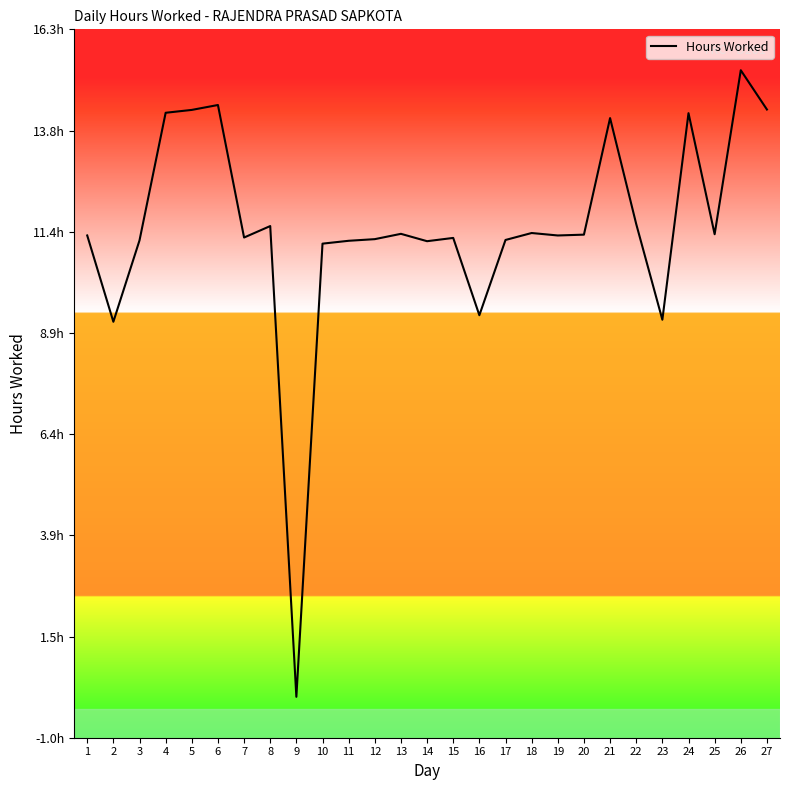

Is it true that the value at 2 is 9.2?

True